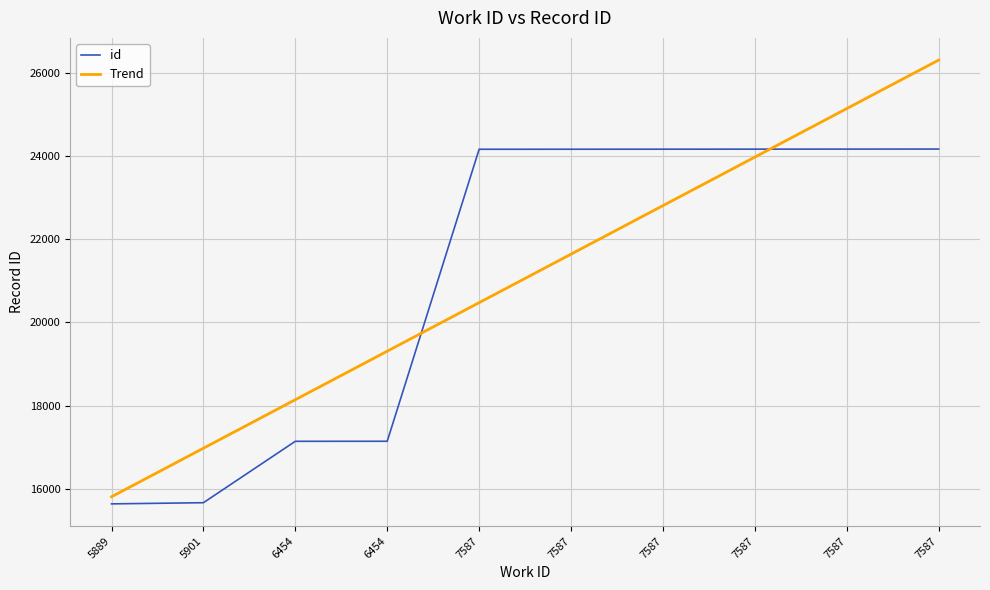

At how many categories does at least one series exceed 23825?

6